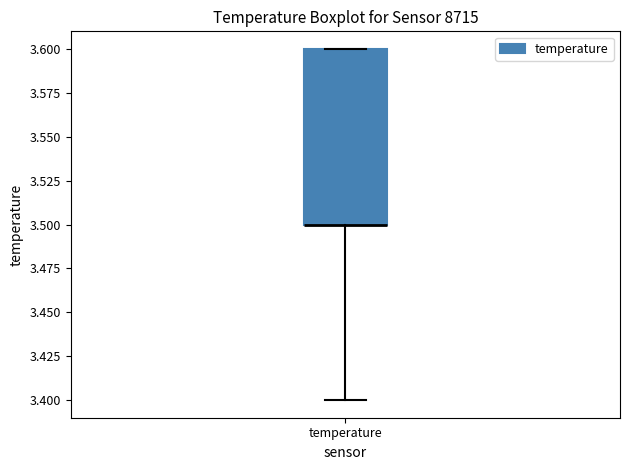

Transcribe this box plot: give where the median line is, the range the box spans, and where the two whiskers end, as read against the y-axis. The values are not printed on the chart, so give them approximately, as read against the axis.

median 3.5 (drawn on the box's lower edge), box 3.5 to 3.6, whiskers 3.4 to 3.6